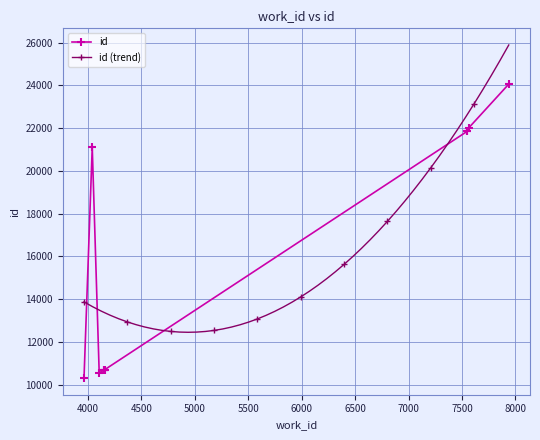

How many data points are less than 21103?

5